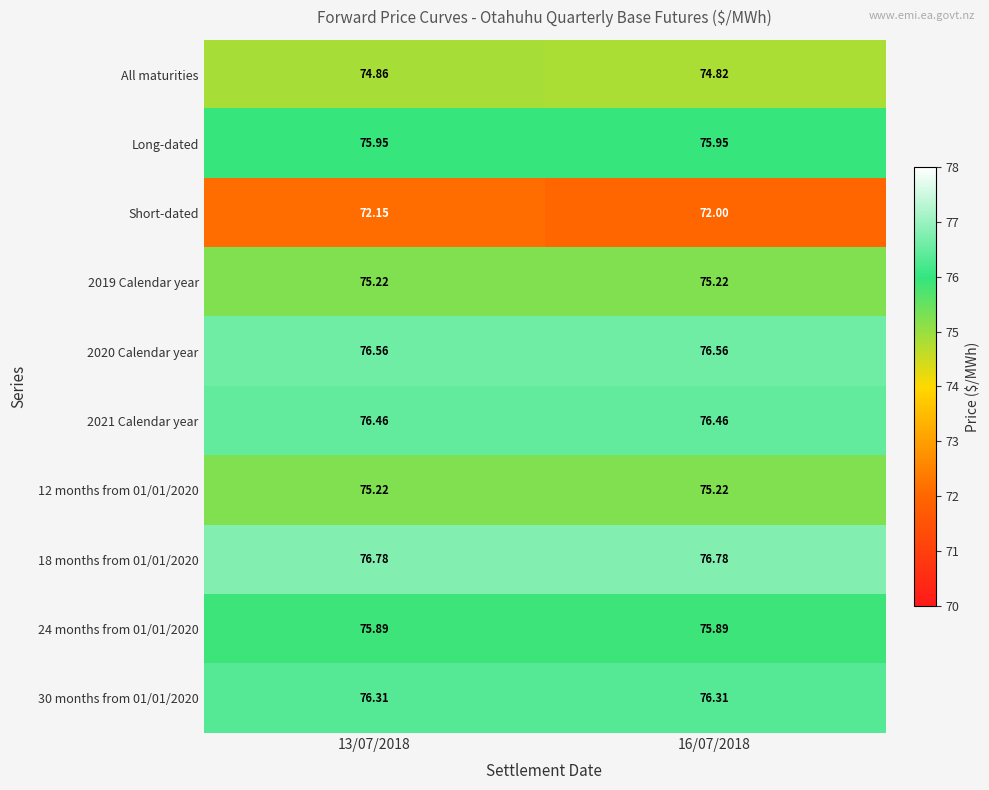

Which series has the widest spread of values?

Short-dated